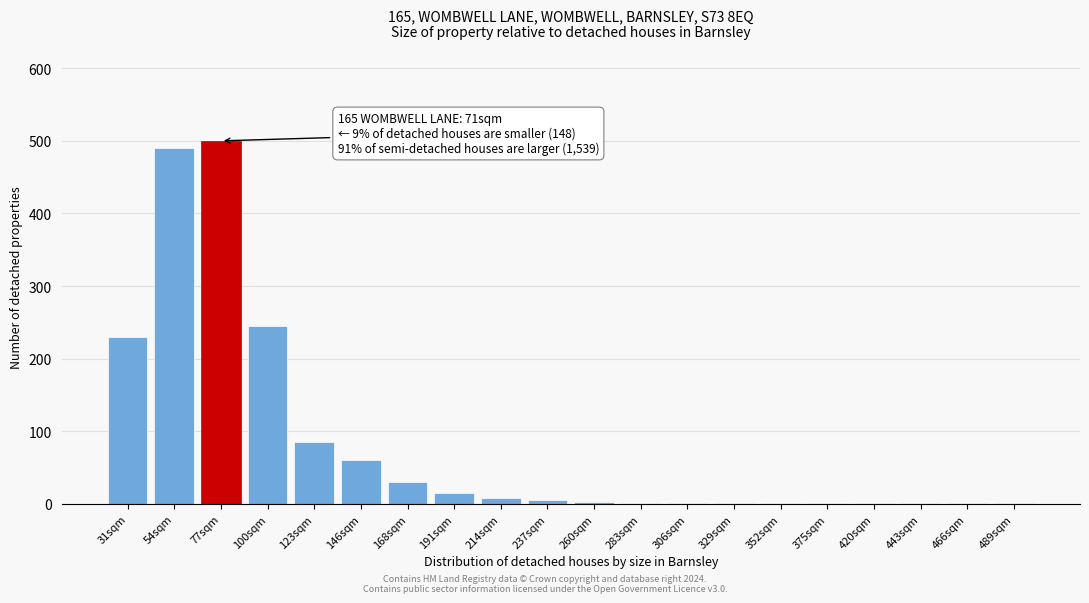

What is the sum of all values?

1682